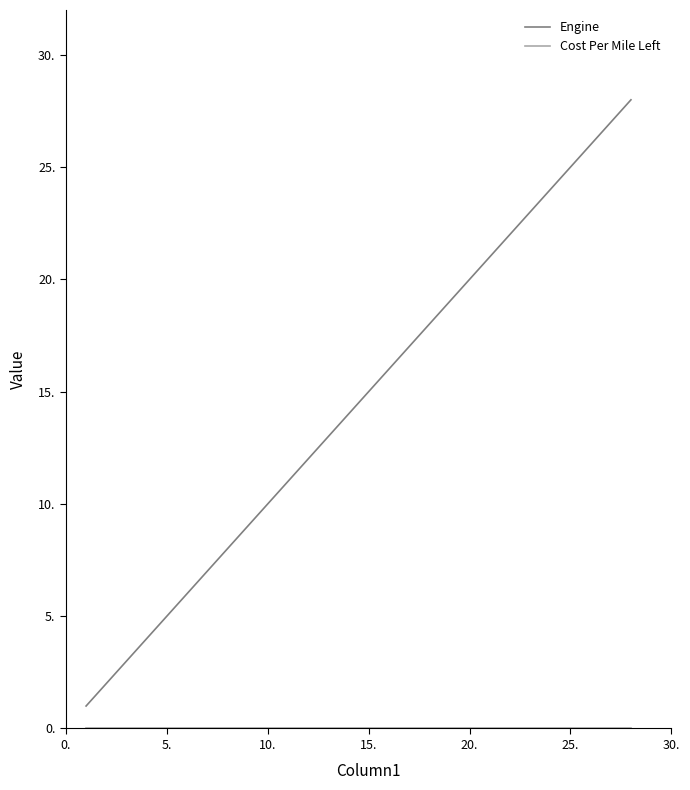

Which series has the largest total across all categories?

Engine